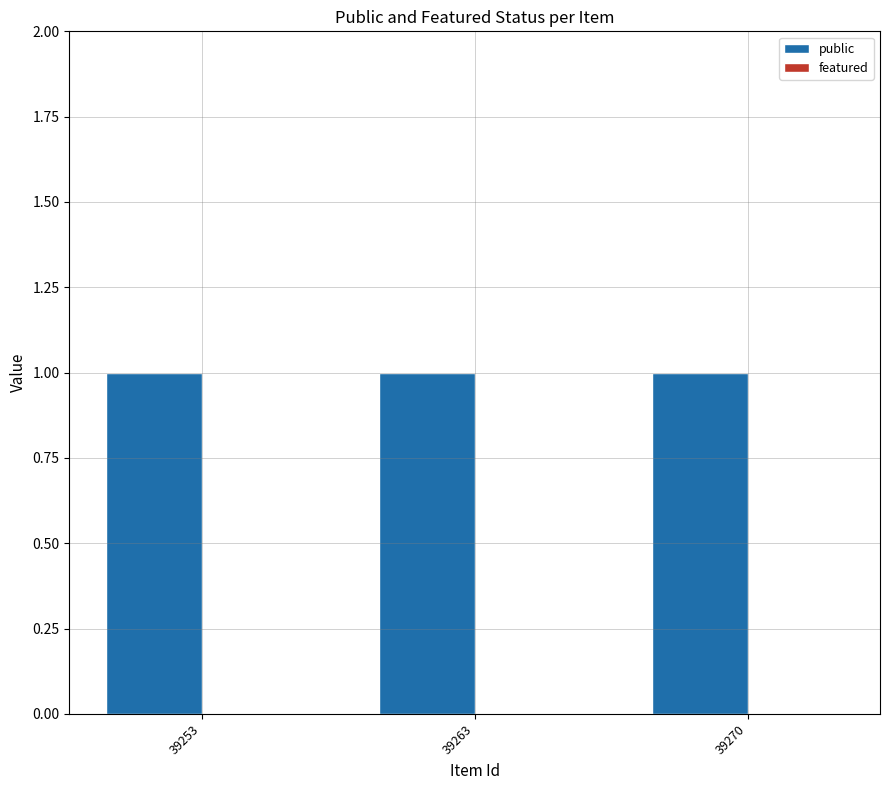

True or false: featured has a value of 0 at 39270.

True